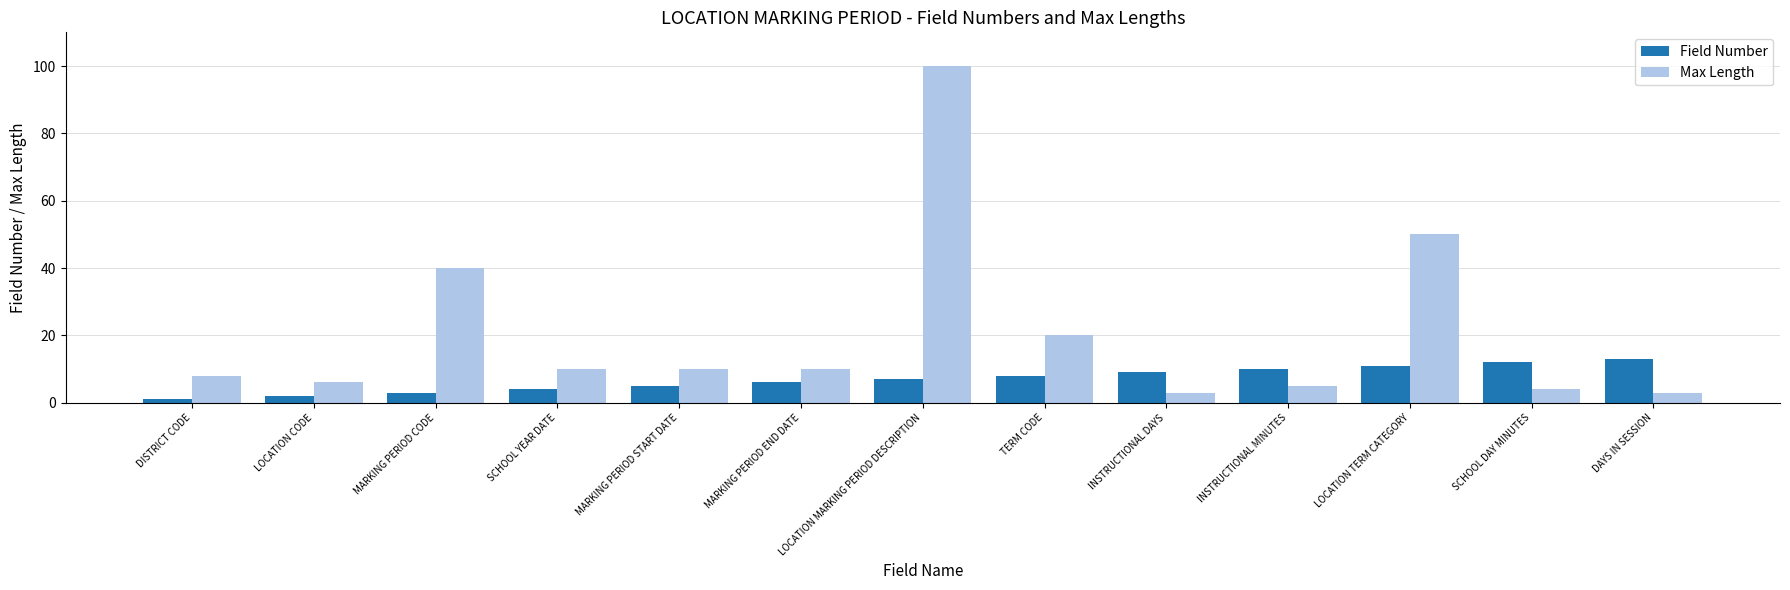

At which category is the sum across all series the highest?

LOCATION MARKING PERIOD DESCRIPTION